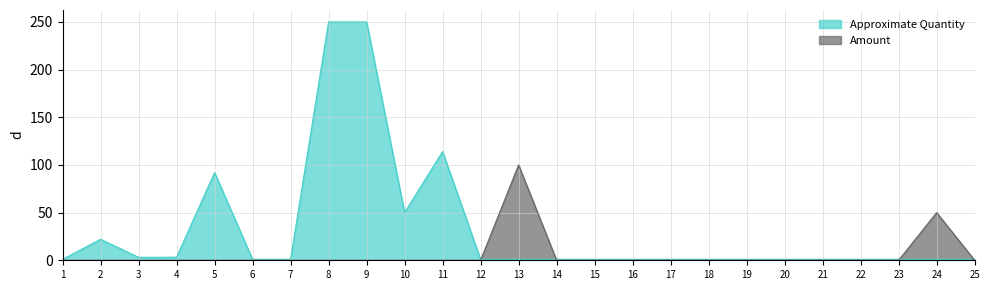

What is the average value of the Approximate Quantity series?

32.1